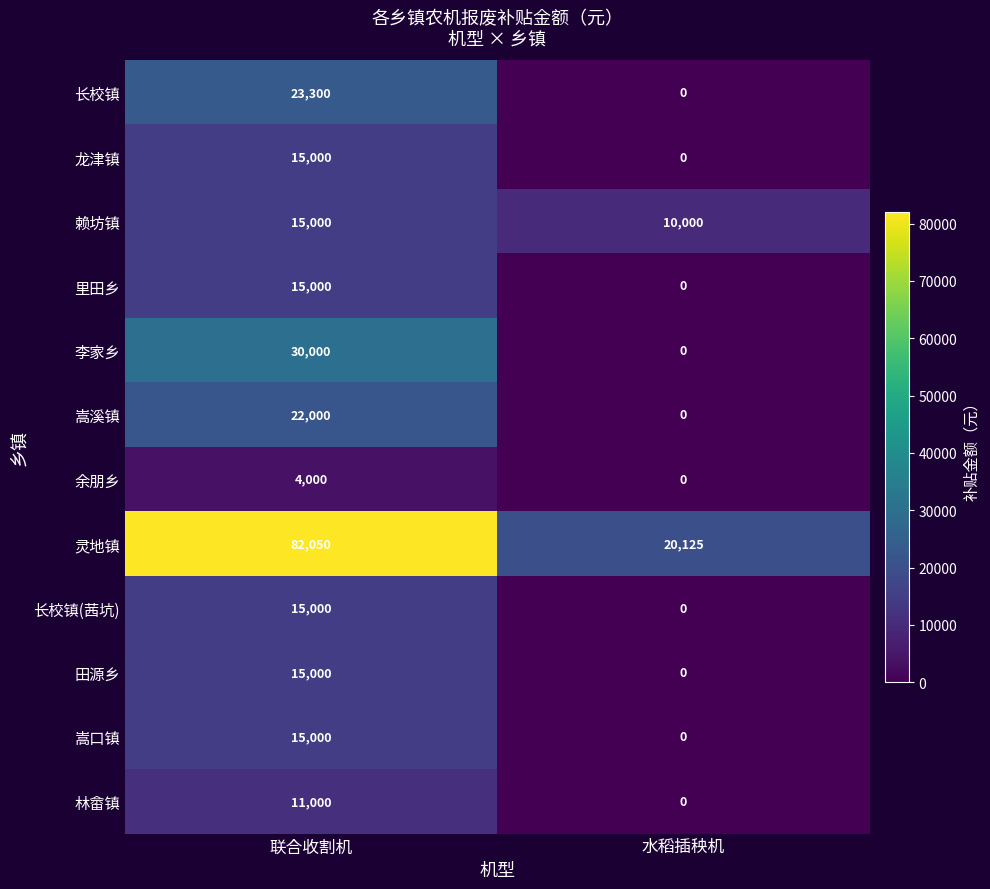

Reading right to left, extract all data points from this chart.

长校镇: 水稻插秧机=0	联合收割机=23300
龙津镇: 水稻插秧机=0	联合收割机=15000
赖坊镇: 水稻插秧机=10000	联合收割机=15000
里田乡: 水稻插秧机=0	联合收割机=15000
李家乡: 水稻插秧机=0	联合收割机=30000
嵩溪镇: 水稻插秧机=0	联合收割机=22000
余朋乡: 水稻插秧机=0	联合收割机=4000
灵地镇: 水稻插秧机=20125	联合收割机=82050
长校镇(茜坑): 水稻插秧机=0	联合收割机=15000
田源乡: 水稻插秧机=0	联合收割机=15000
嵩口镇: 水稻插秧机=0	联合收割机=15000
林畲镇: 水稻插秧机=0	联合收割机=11000